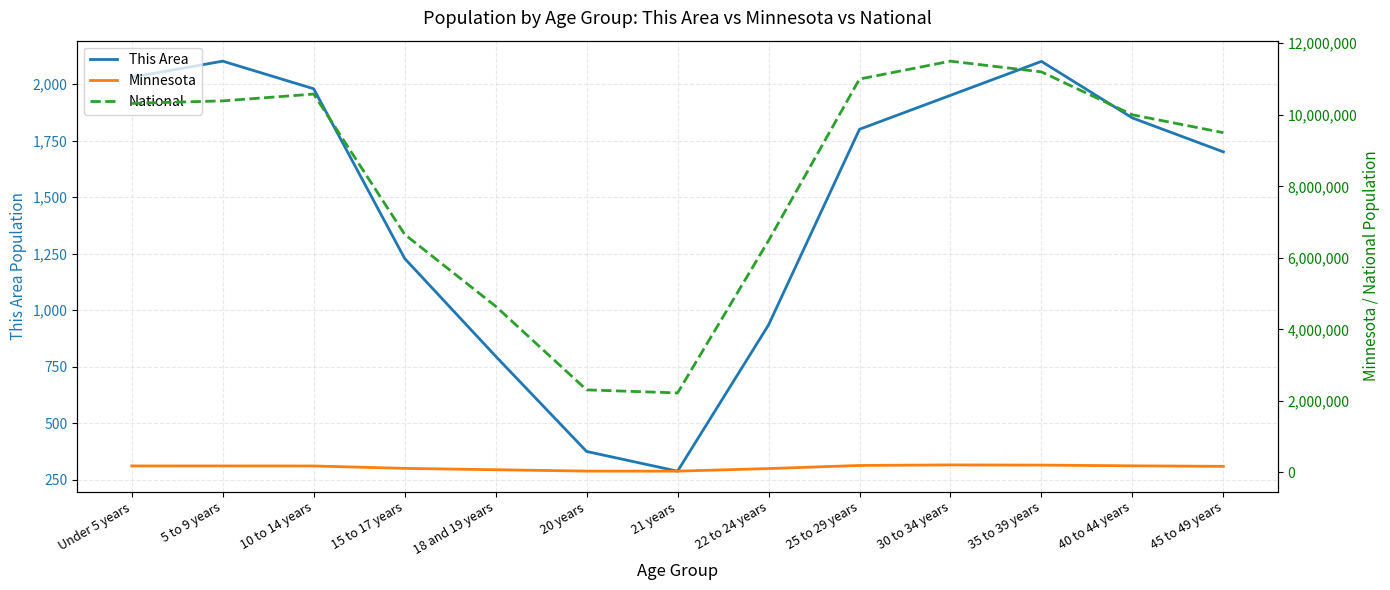

Which series changed the most between 20 years and 40 to 44 years?

National